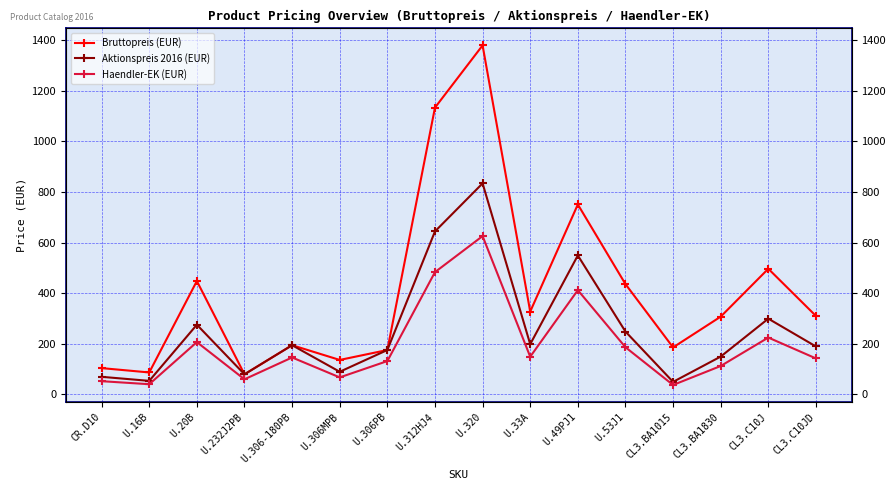

What is the greatest value displayed?

1379.7